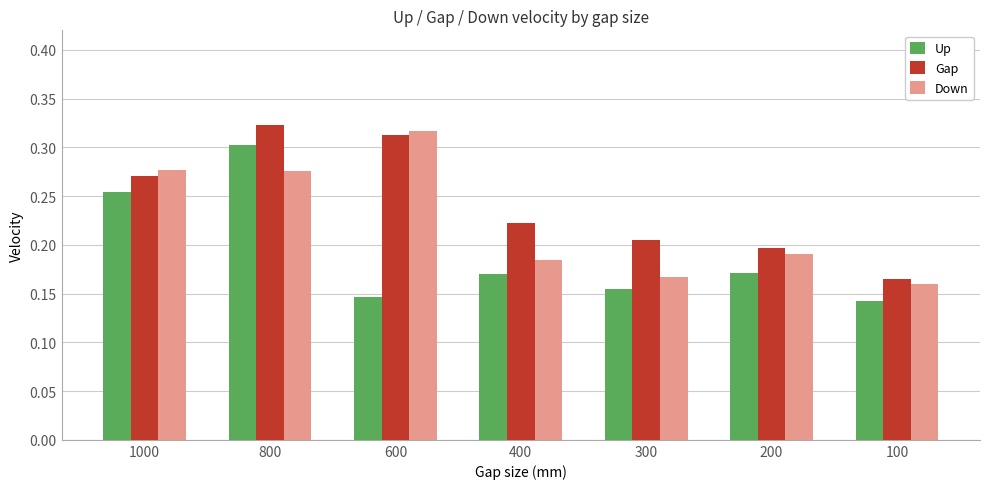

At which category is the sum across all series the highest?

800